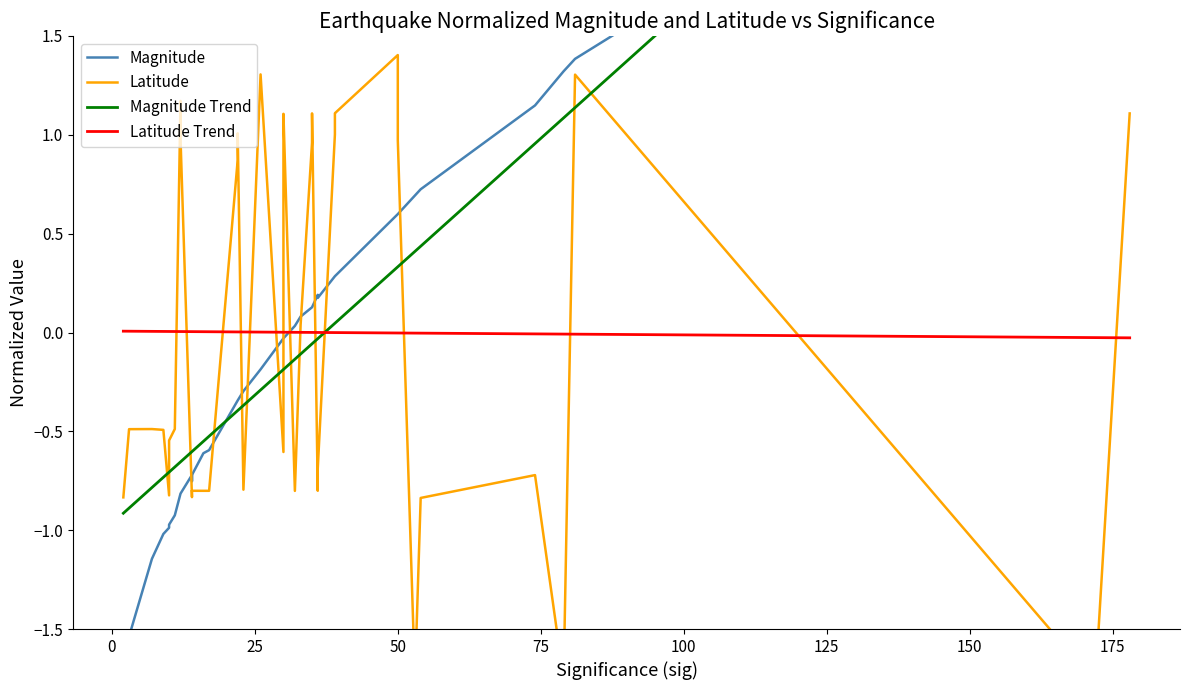

What is the smallest value displayed?

-1.8